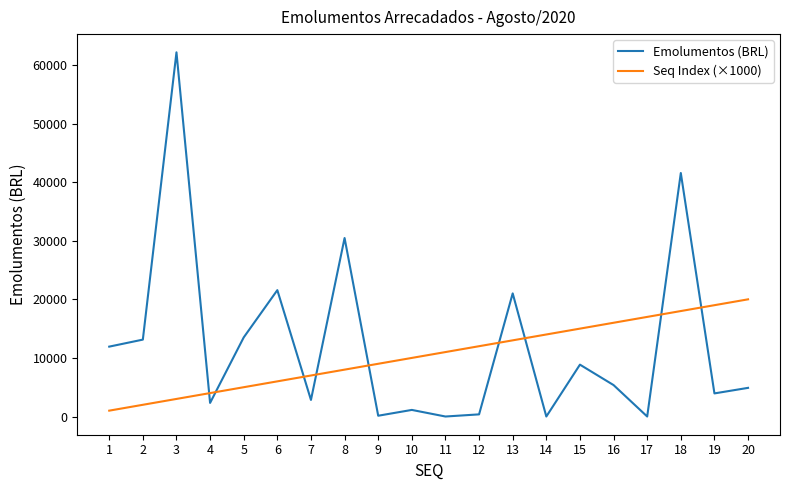

Is it true that Seq Index (×1000) equals 30513.5 at 18?

False